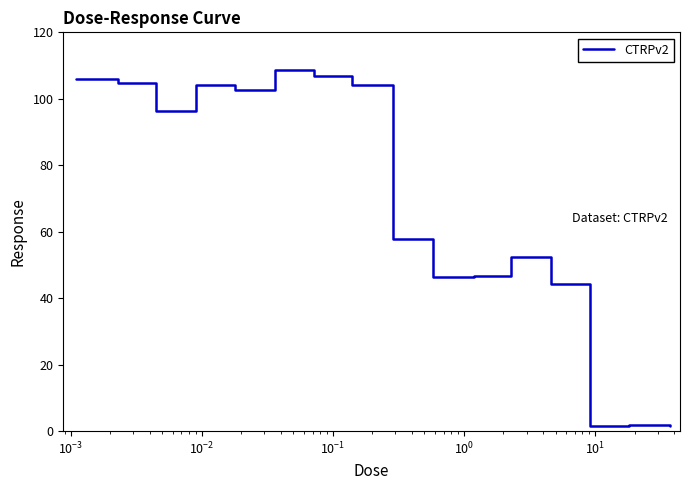

What is the greatest value displayed?

108.6